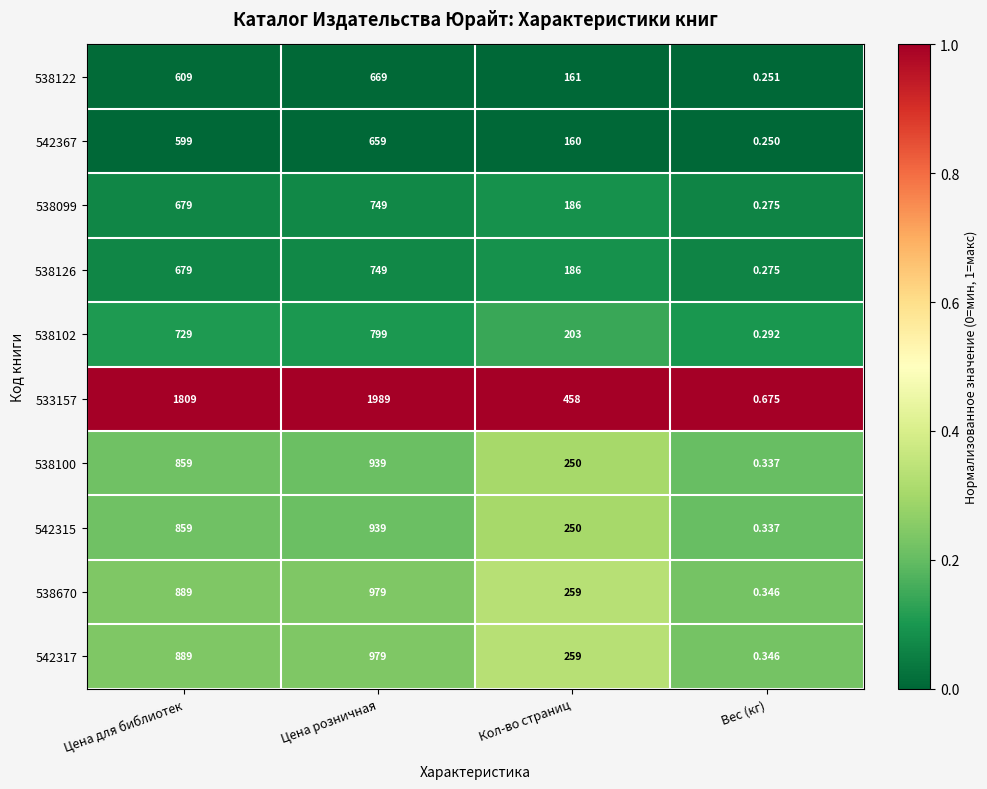

At which label does 538102 reach its minimum?

Вес (кг)